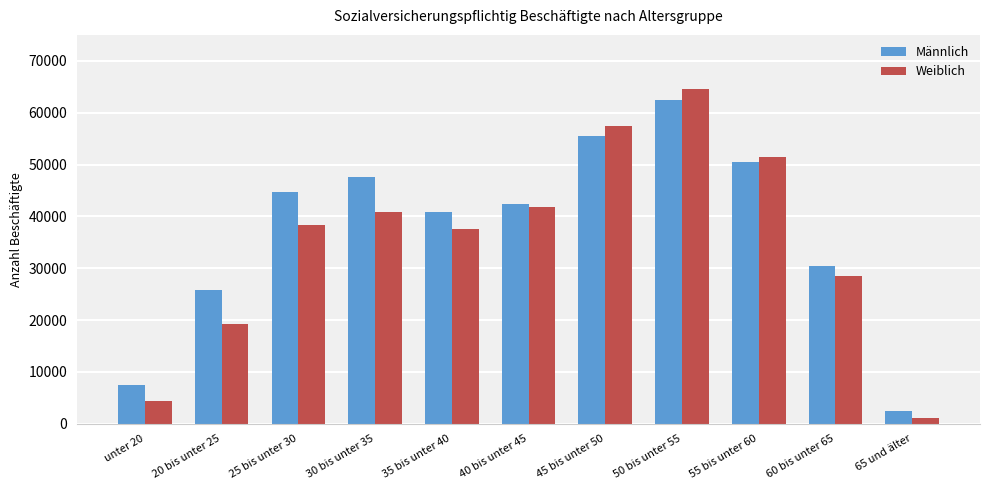

What is the difference between the highest and lowest values at 55 bis unter 60?

947